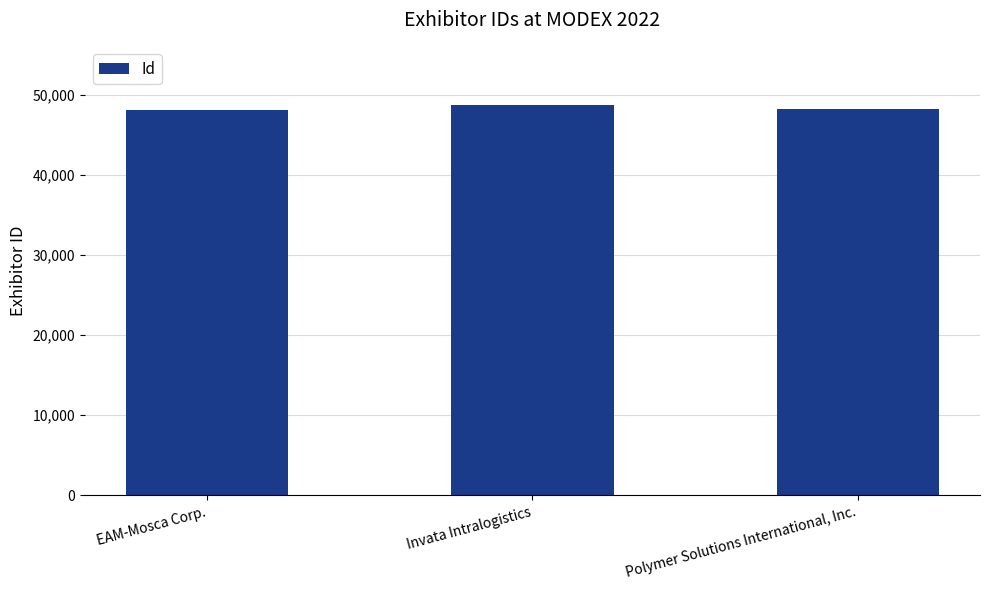

What is the maximum value shown in the chart?

48746